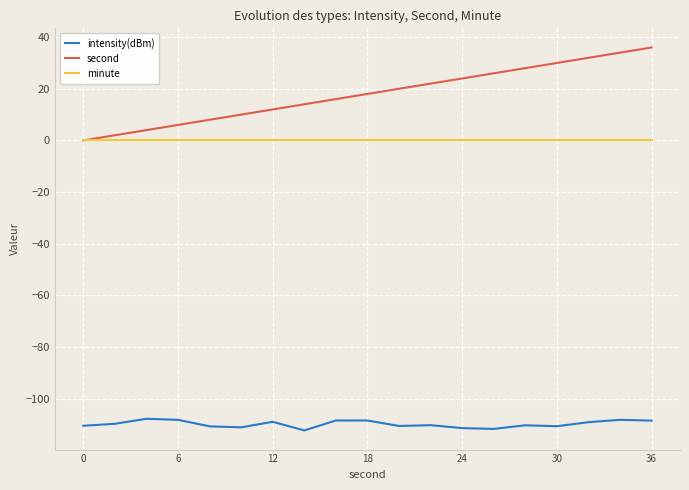

True or false: second and intensity(dBm) intersect in this chart.

False